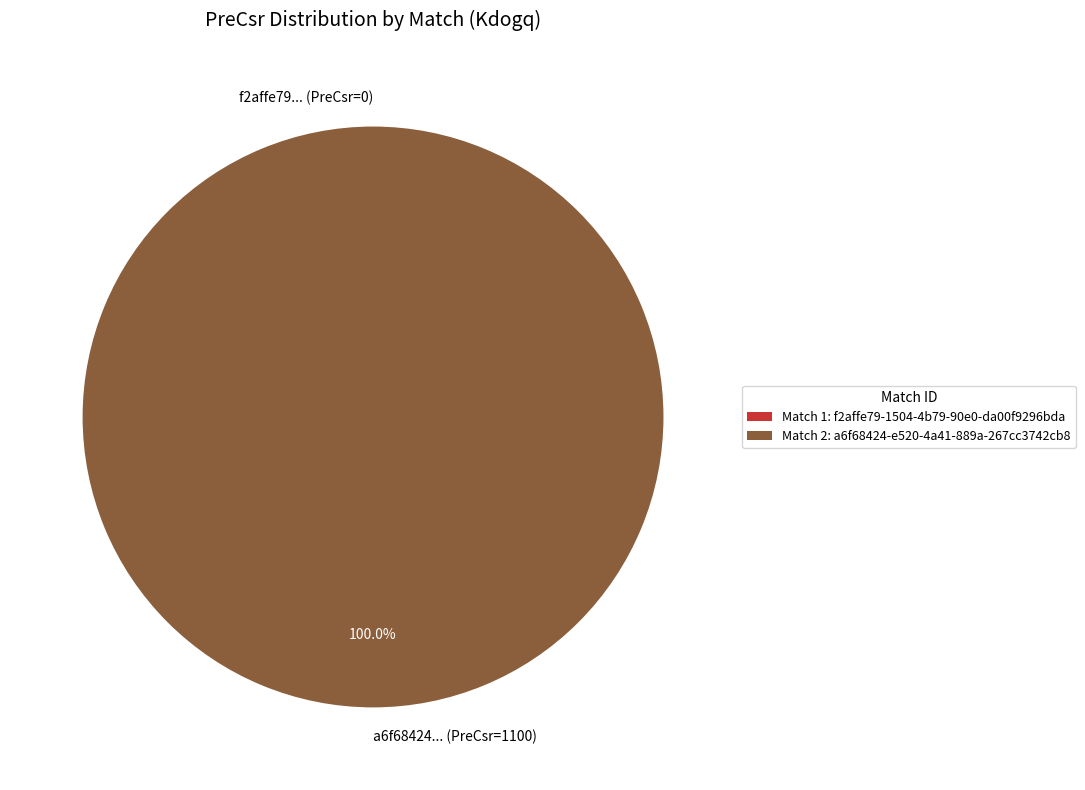

To the nearest percent, what is the difference between the f2affe79-1504-4b79-90e0-da00f9296bda and a6f68424-e520-4a41-889a-267cc3742cb8 slice percentages?

100%